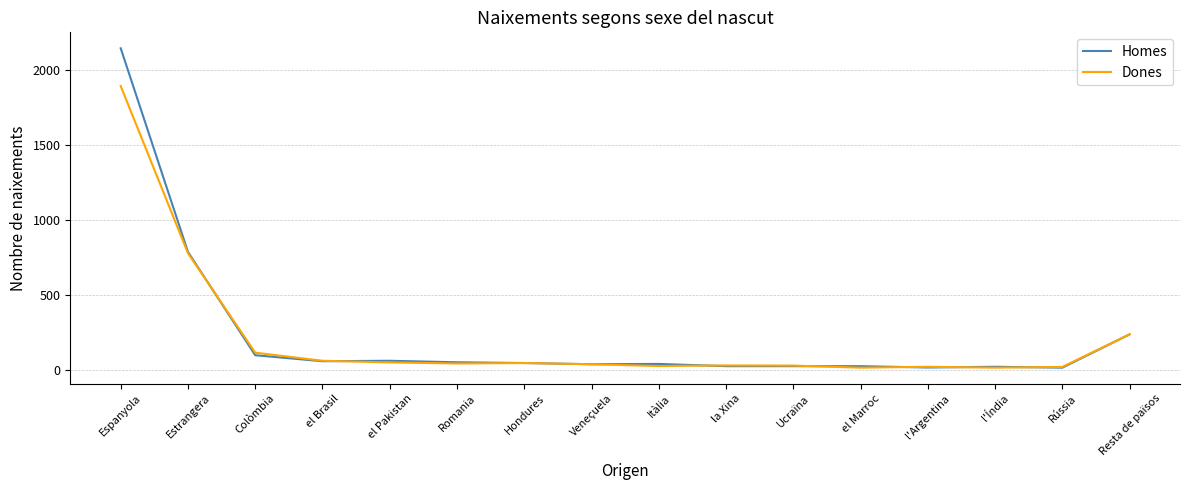

What is the maximum value shown in the chart?

2146